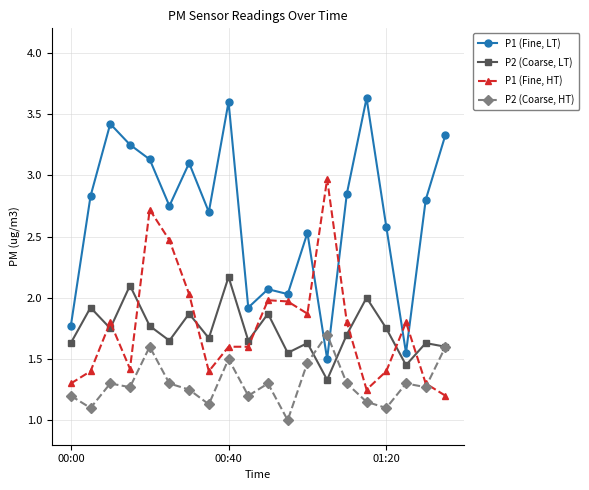

What is the sum of all P1 (Fine, HT) values?

35.3